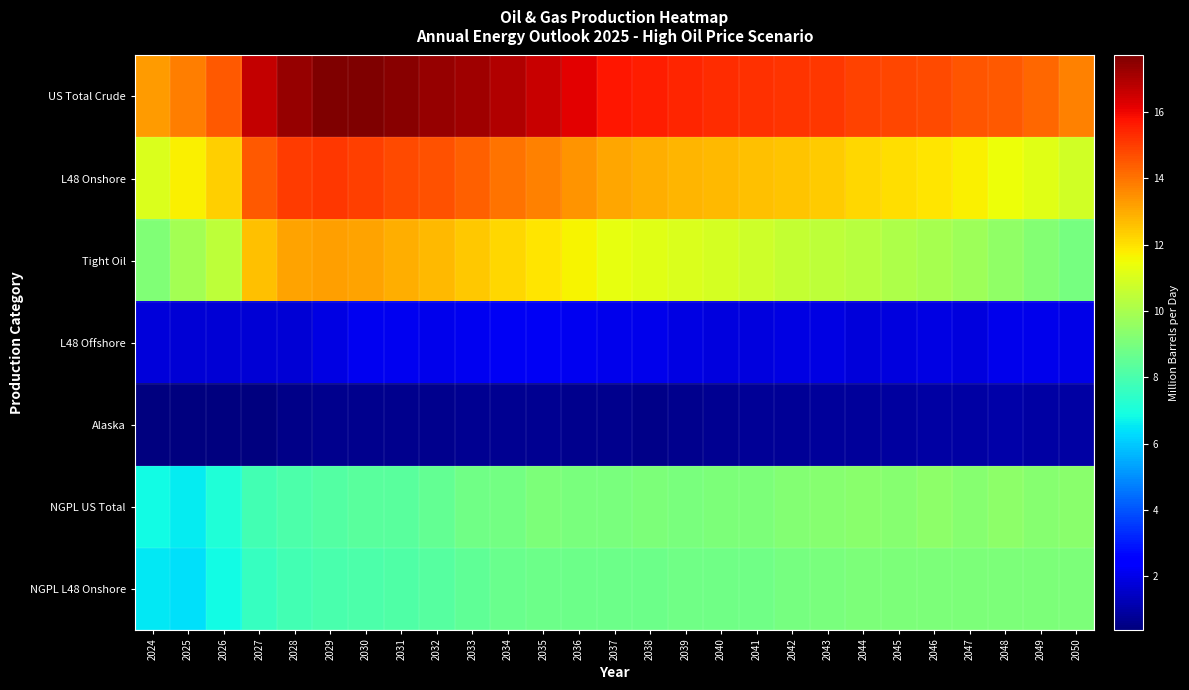

What is the smallest value displayed?

0.4